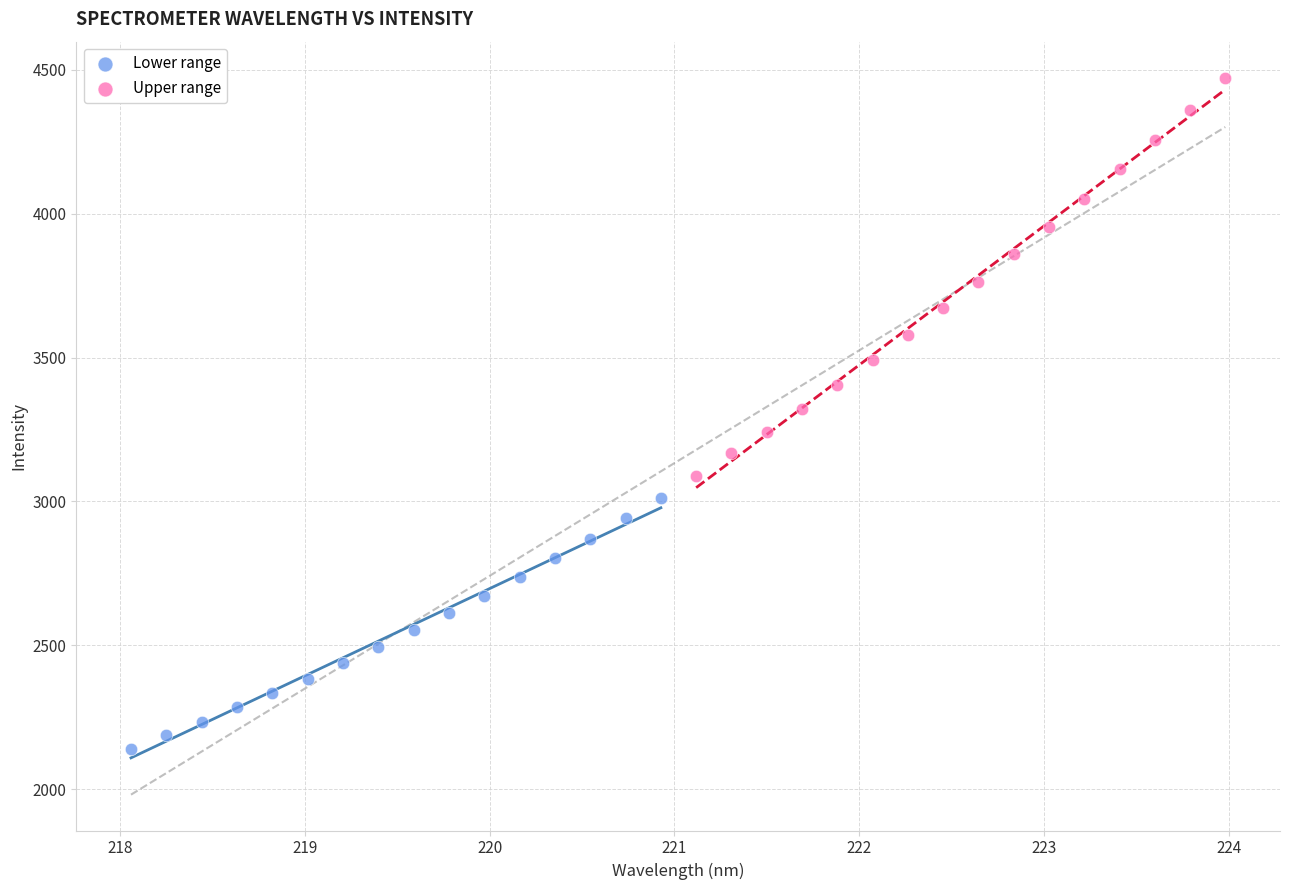

Which series contains the highest Y value?

Upper range